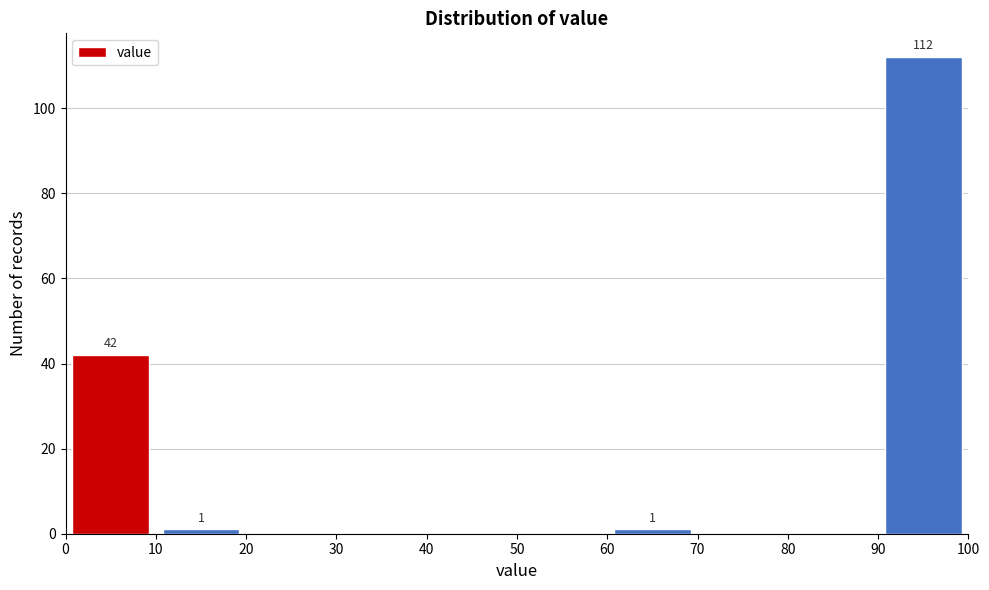

Over which range of the x-axis is the bar tallest?

90 to 100